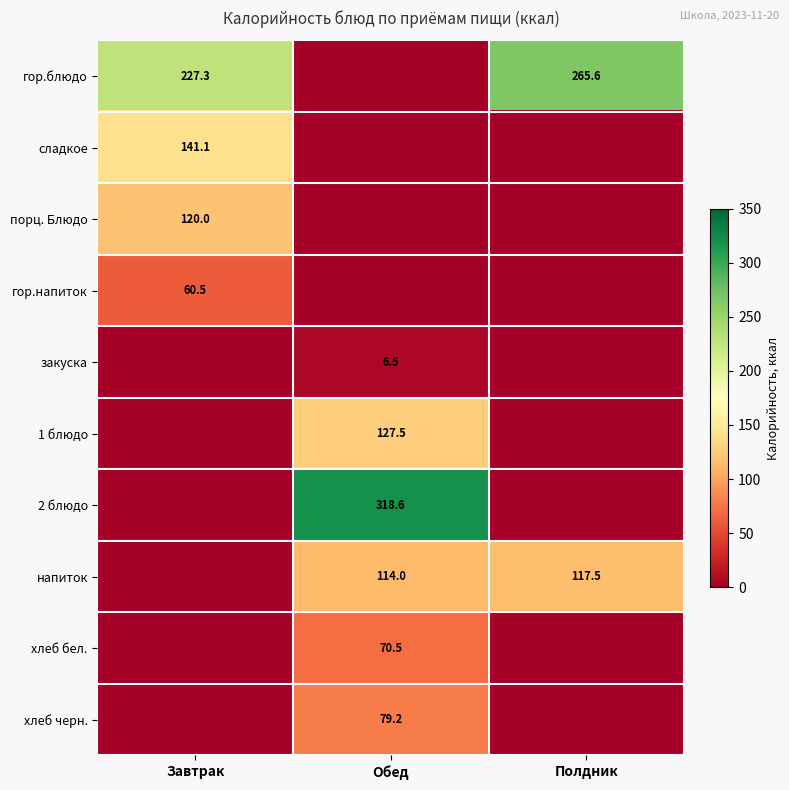

Which category has the highest value across all series?

Обед